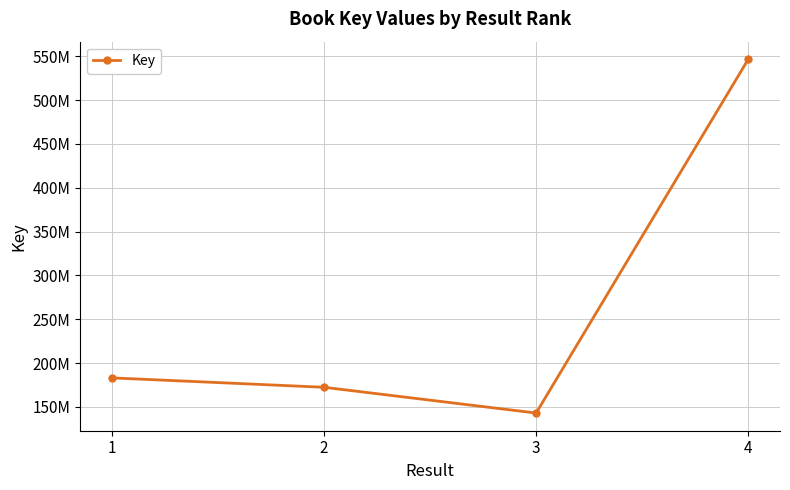

True or false: the data shows 183061137 at 1.

True